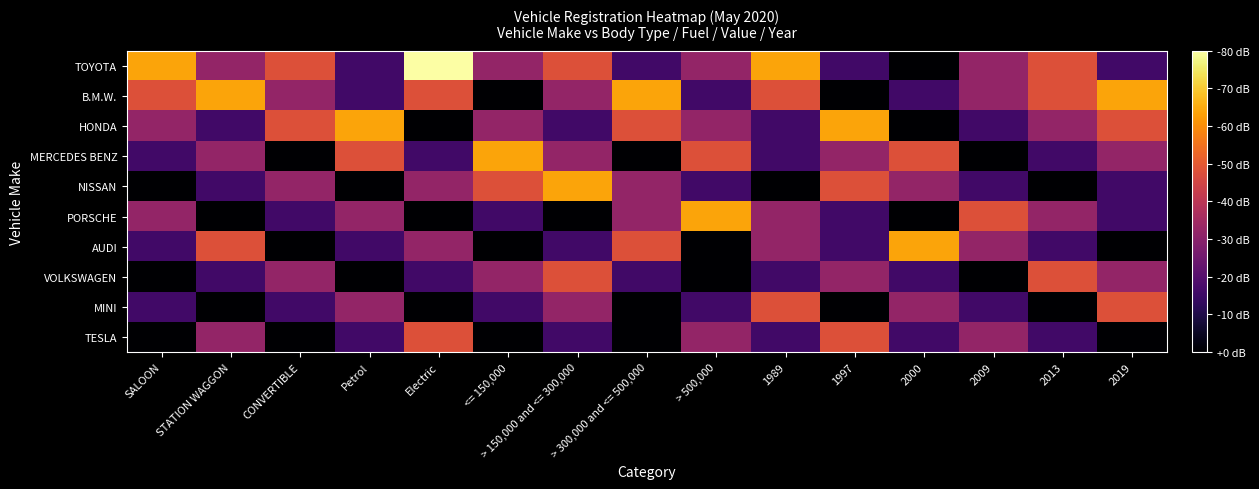

At which category is the sum across all series the highest?

> 150,000 and <= 300,000